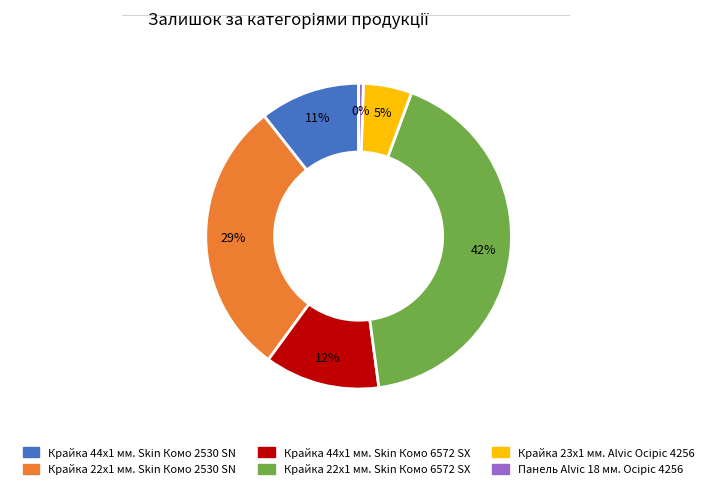

Do Крайка 44x1 мм. Skin Комо 6572 SX and Крайка 22x1 мм. Skin Комо 2530 SN together represent more than half of the pie?

No